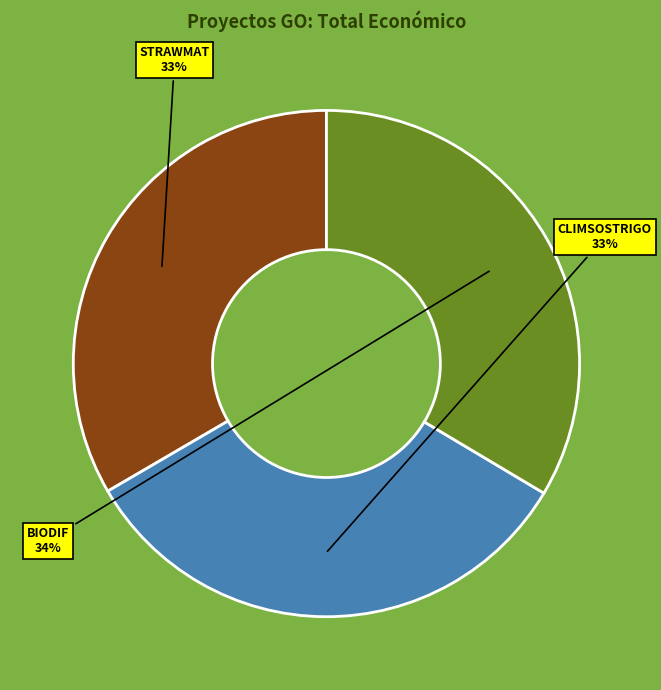

The STRAWMAT slice represents 33% of the pie. True or false?

True